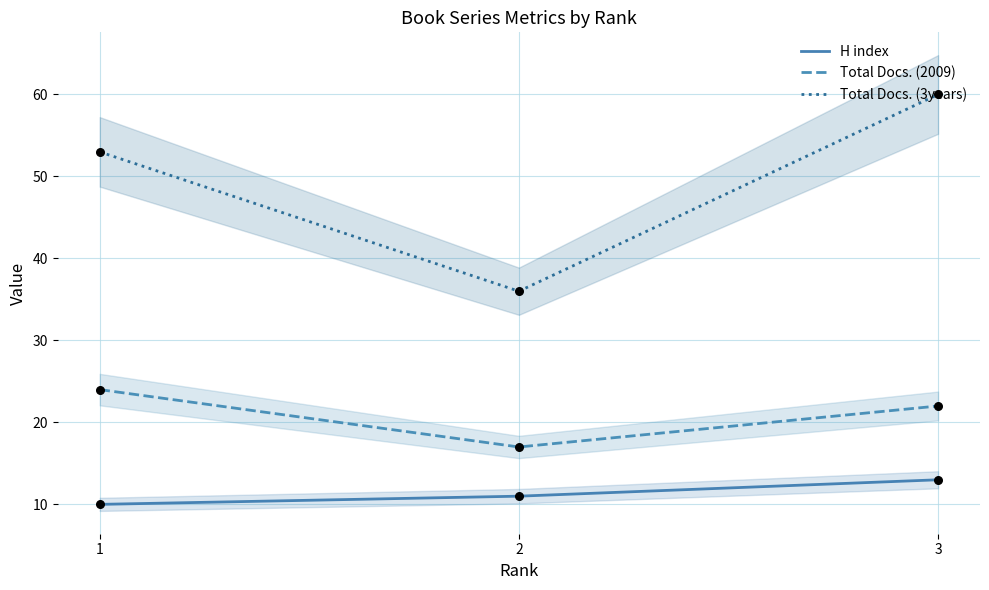

Which series has the largest Y range (max minus min)?

Total Docs. (3years)